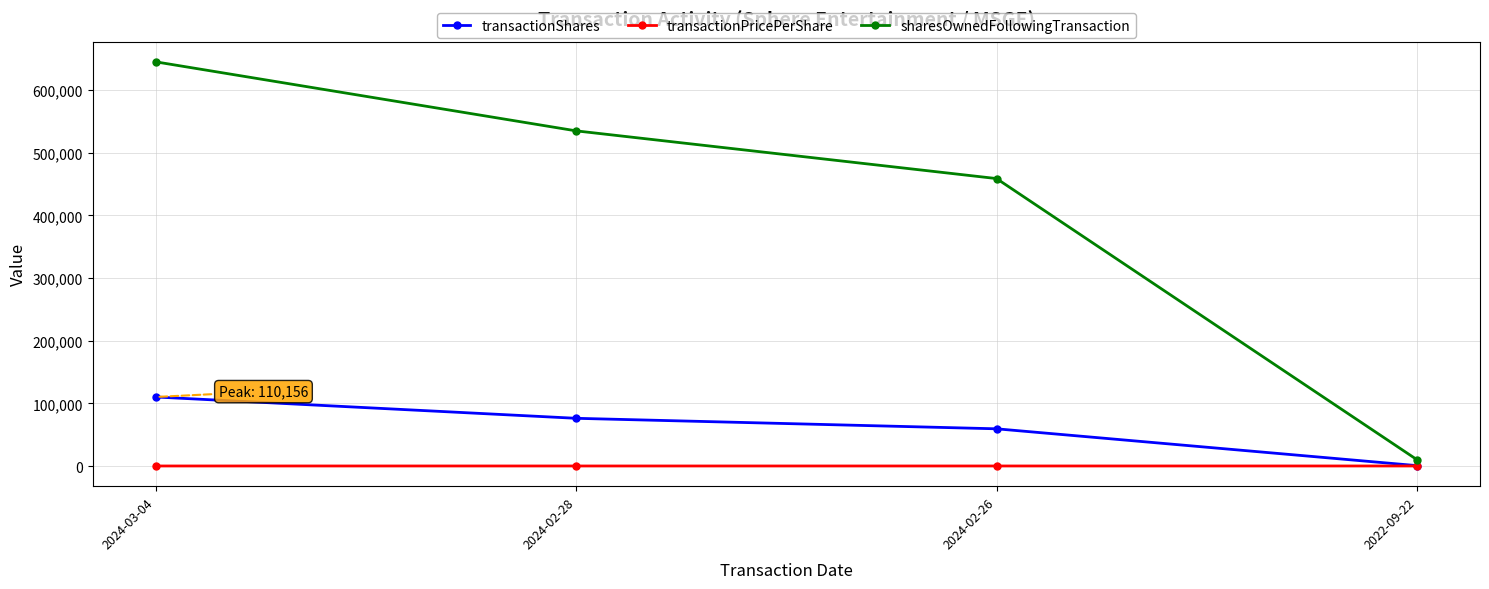

Is this an area chart (filled region under the line)?

No